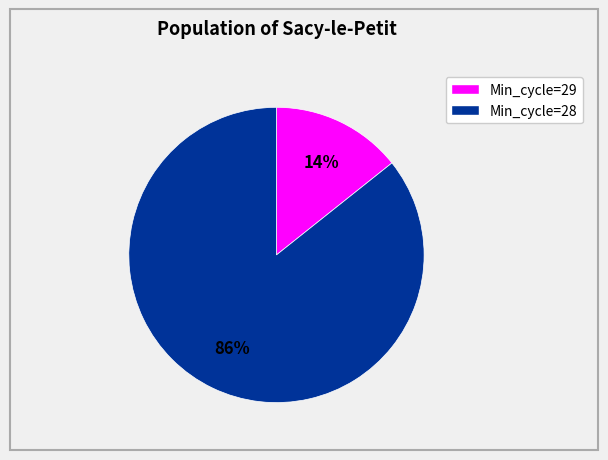

To the nearest percent, what is the average slice percentage?

50%